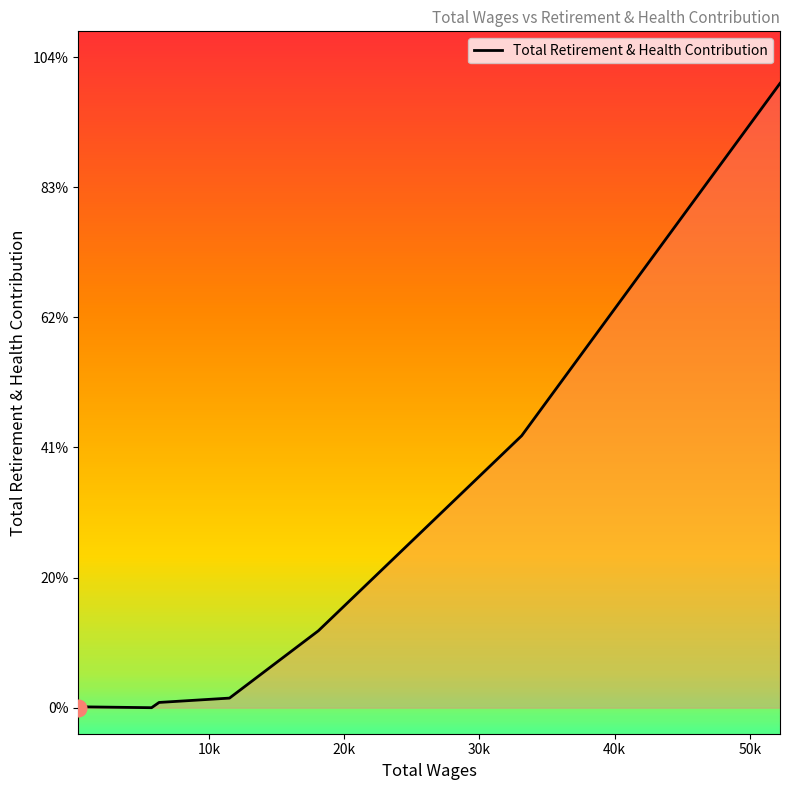

Does the chart have visible grid lines?

No